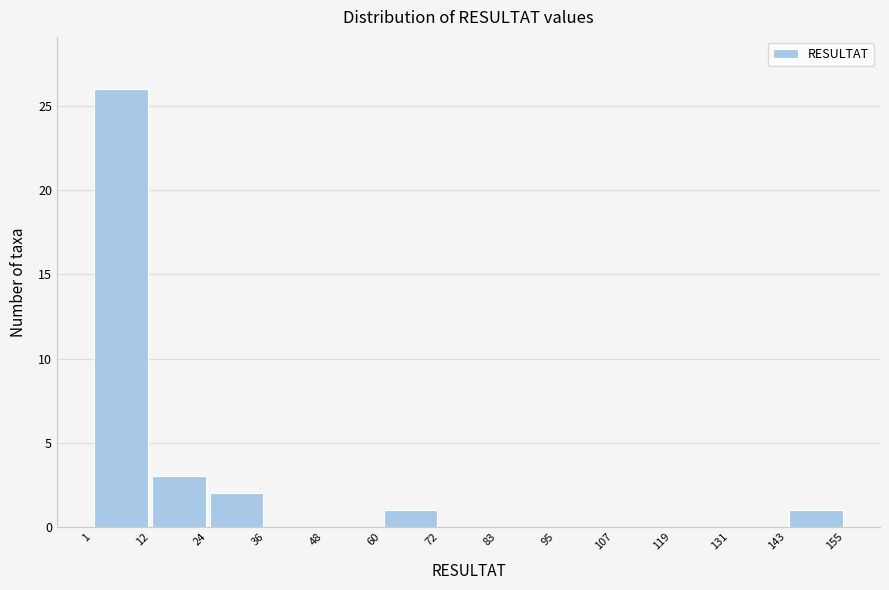

Over which range of the x-axis is the bar tallest?

1 to 12